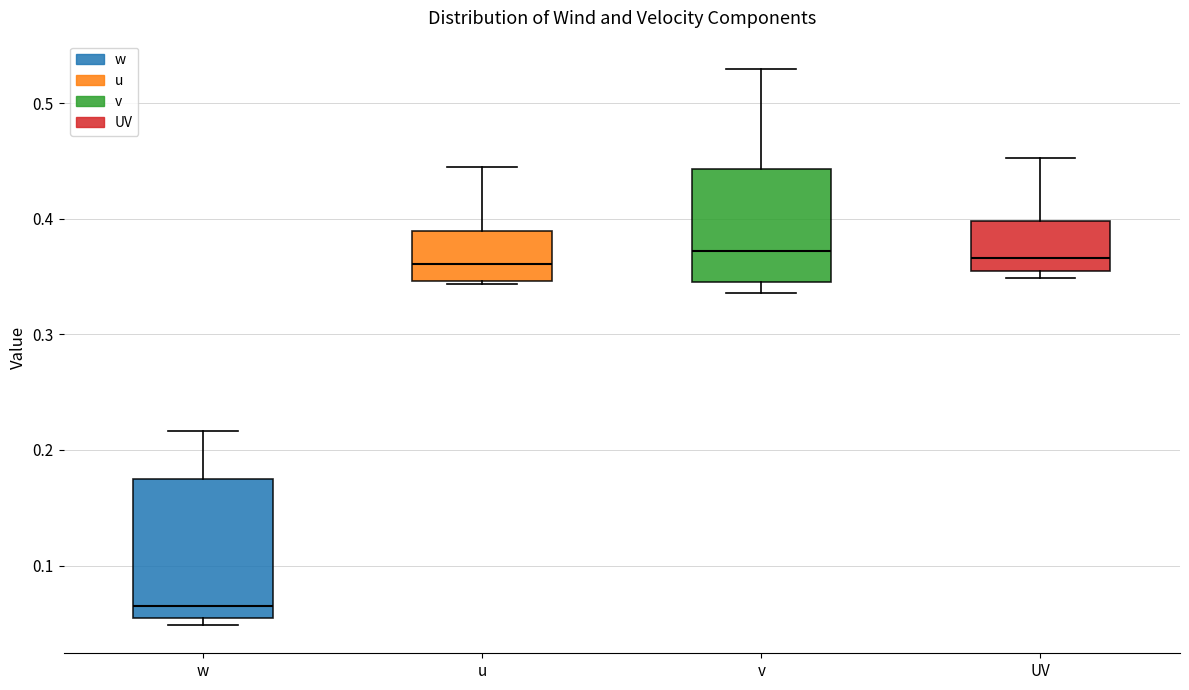

Reading left to right, read every box against the y-axis: the position of its median line, the range the box covers, and the ends of its whiskers. The values are not printed on the chart, so give them approximately, as read against the axis.

w: median 0.06 (just above the box's lower edge), box 0.06 to 0.17, whiskers 0.05 to 0.22
u: median 0.36, box 0.35 to 0.39, whiskers 0.34 to 0.44
v: median 0.37, box 0.35 to 0.44, whiskers 0.34 to 0.53
UV: median 0.37, box 0.36 to 0.40, whiskers 0.35 to 0.45